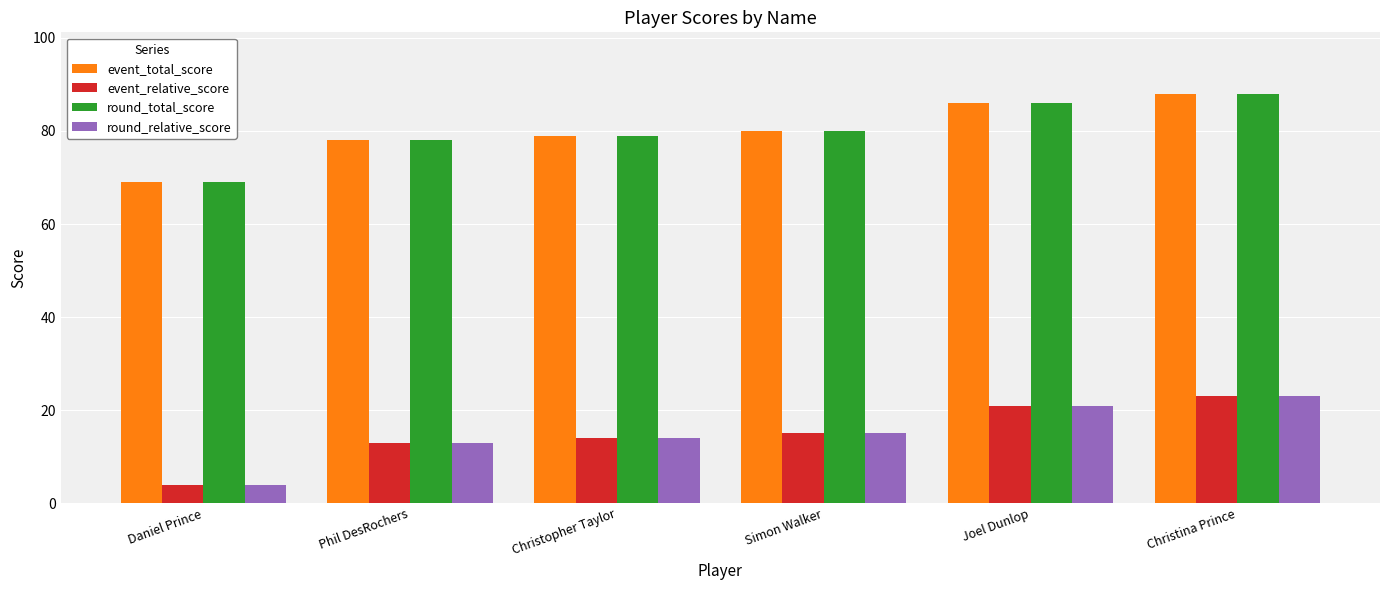

What is the lowest value of the round_relative_score series?

4